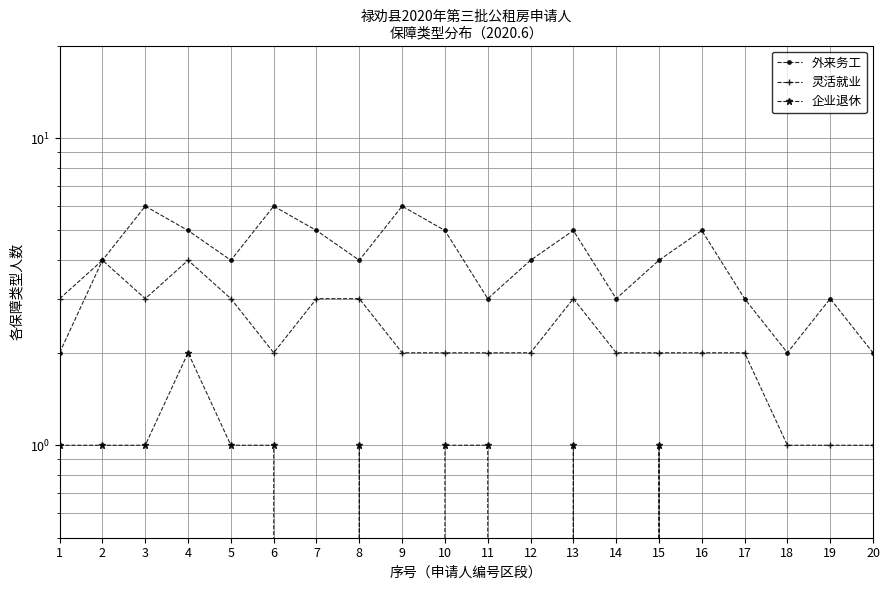

What is the value of the 外来务工 point at the 10th from the left?

5